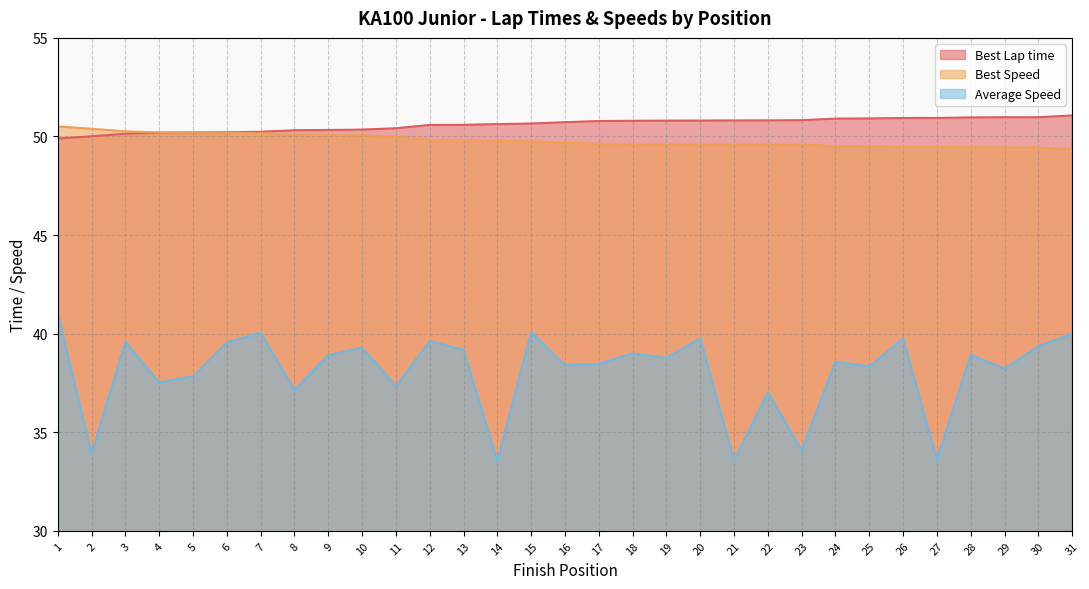

What is the minimum value for Best Lap time?

49.9